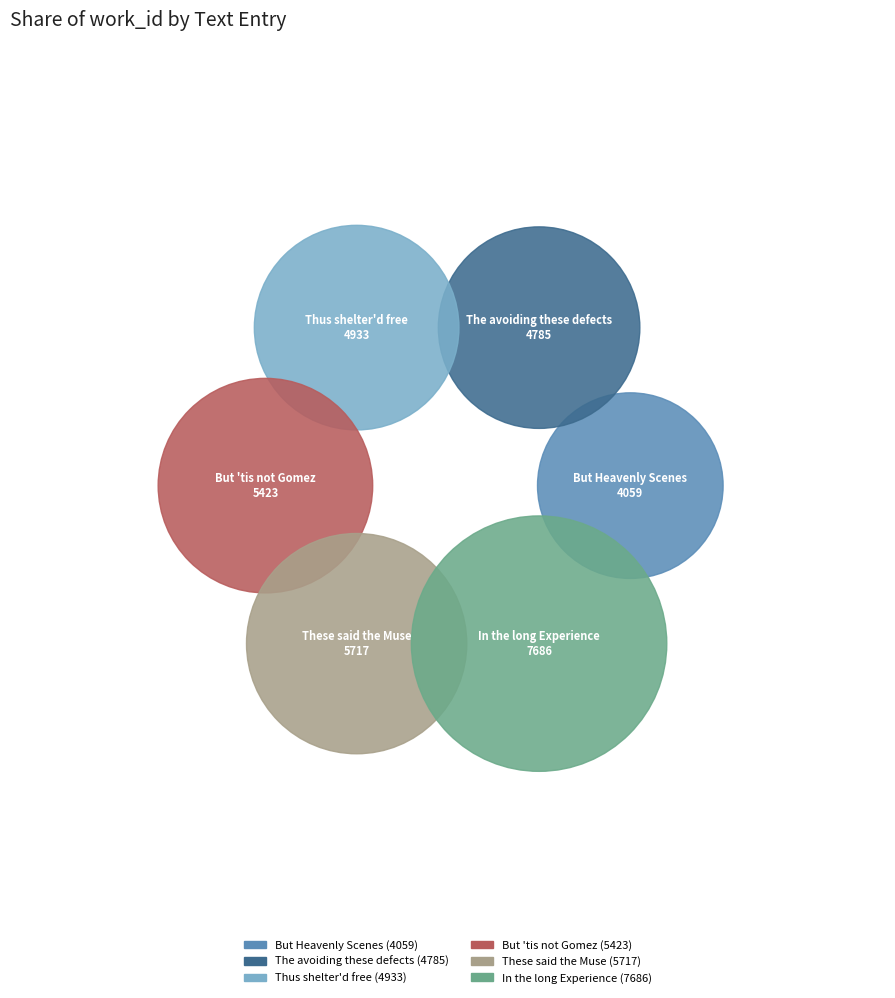

Between Thus shelter'd free and But 'tis not Gomez, which is larger?

But 'tis not Gomez